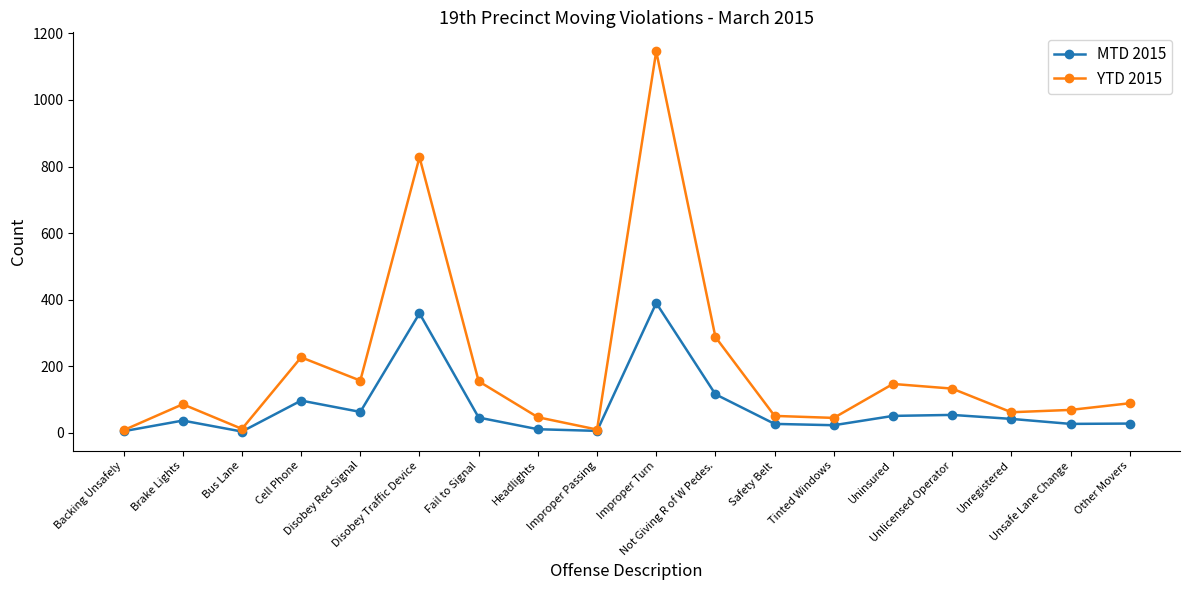

Rank the series by their maximum value, from lowest to highest.

MTD 2015, YTD 2015